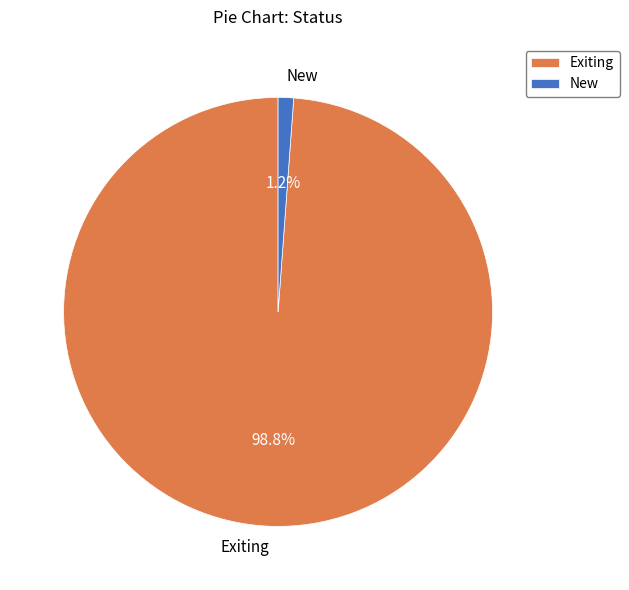

Rank the categories by value from highest to lowest.

Exiting, New